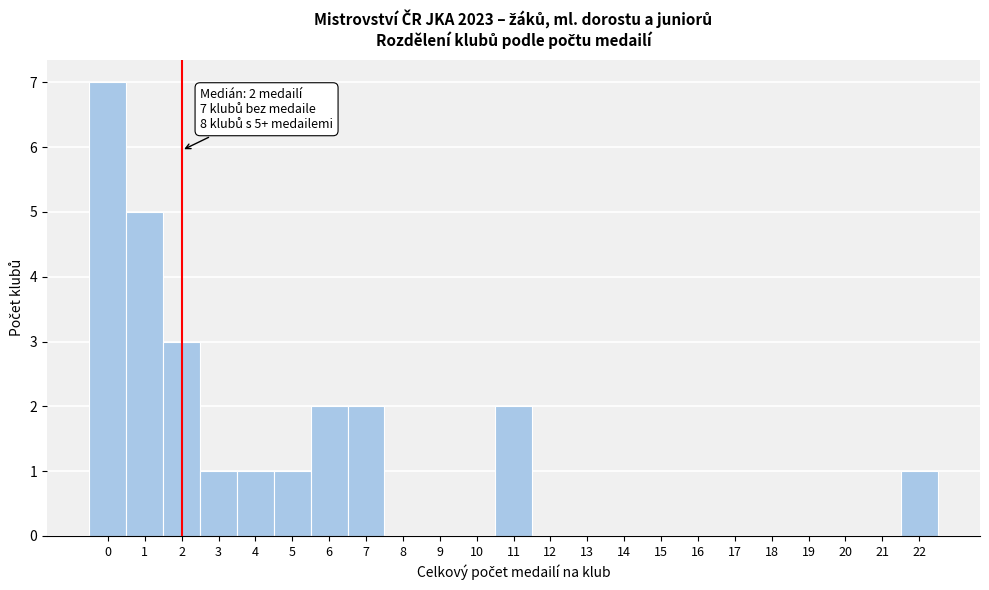

Over which range of the x-axis is the bar tallest?

-0.5 to 0.5